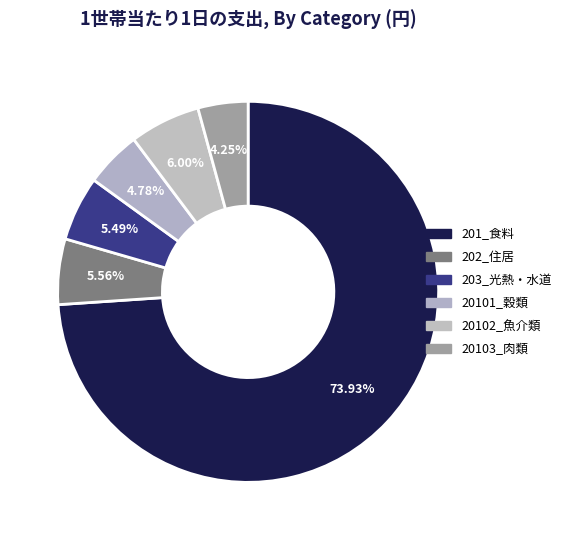

How many slices are in this pie chart?

6